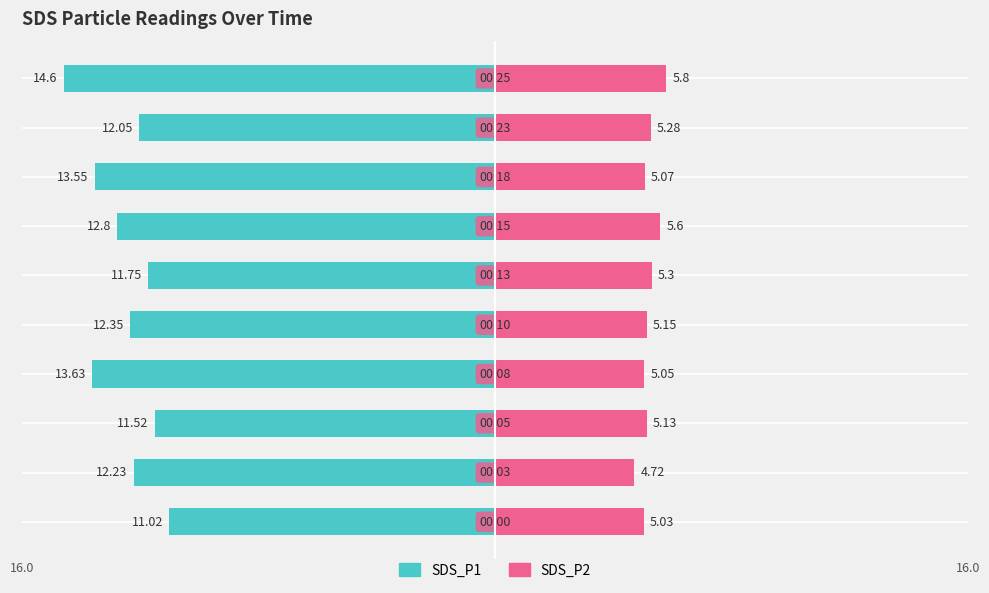

How many series are shown in this chart?

2